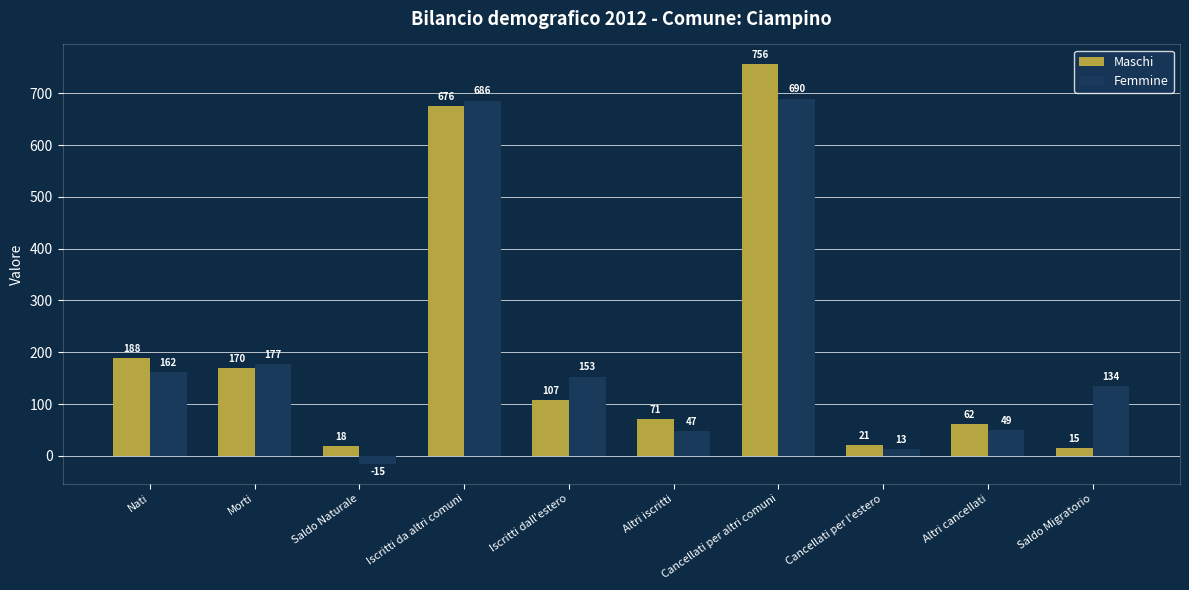

What is the spread (max minus min) of values at Iscritti da altri comuni?

10